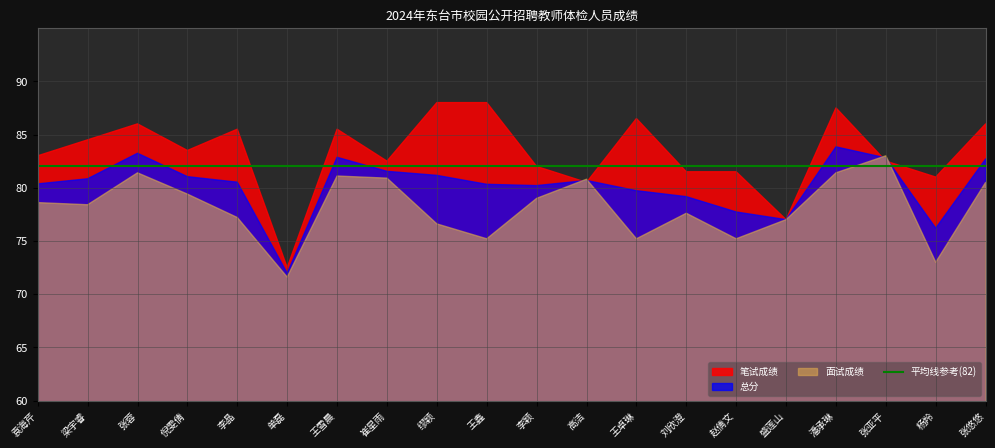

At which label does 面试成绩 first exceed 78?

袁海芹